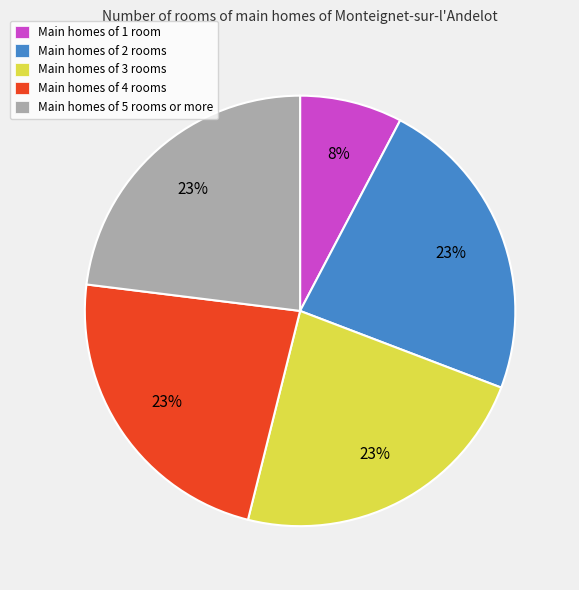

Approximately how many times larger is the value at Main homes of 3 rooms compared to Main homes of 2 rooms?

1.0